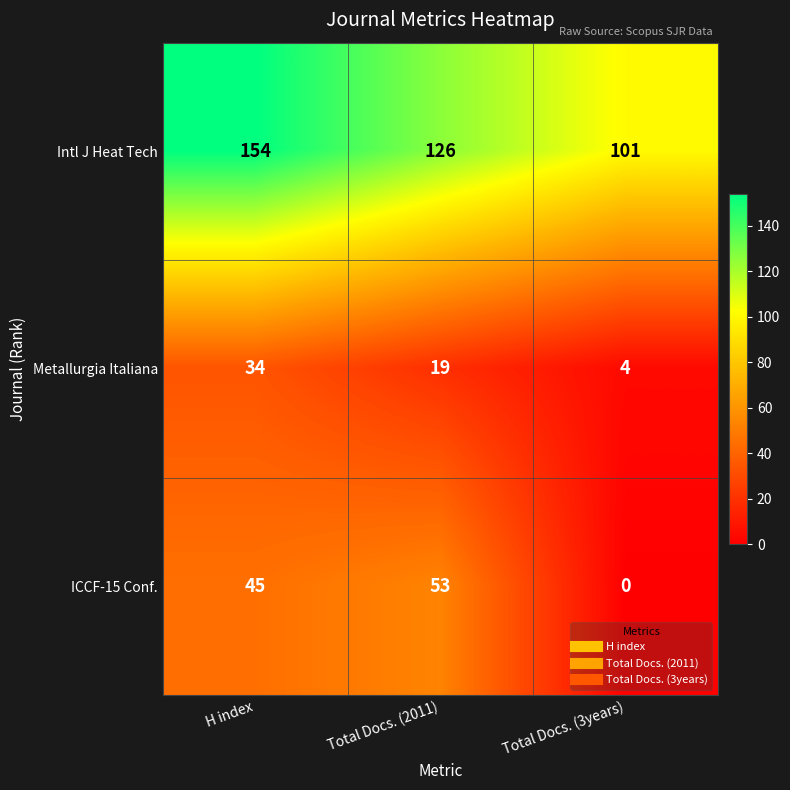

Reading left to right, extract all data points from this chart.

Intl J Heat Tech: H index=154	Total Docs. (2011)=126	Total Docs. (3years)=101
Metallurgia Italiana: H index=34	Total Docs. (2011)=19	Total Docs. (3years)=4
ICCF-15 Conf.: H index=45	Total Docs. (2011)=53	Total Docs. (3years)=0